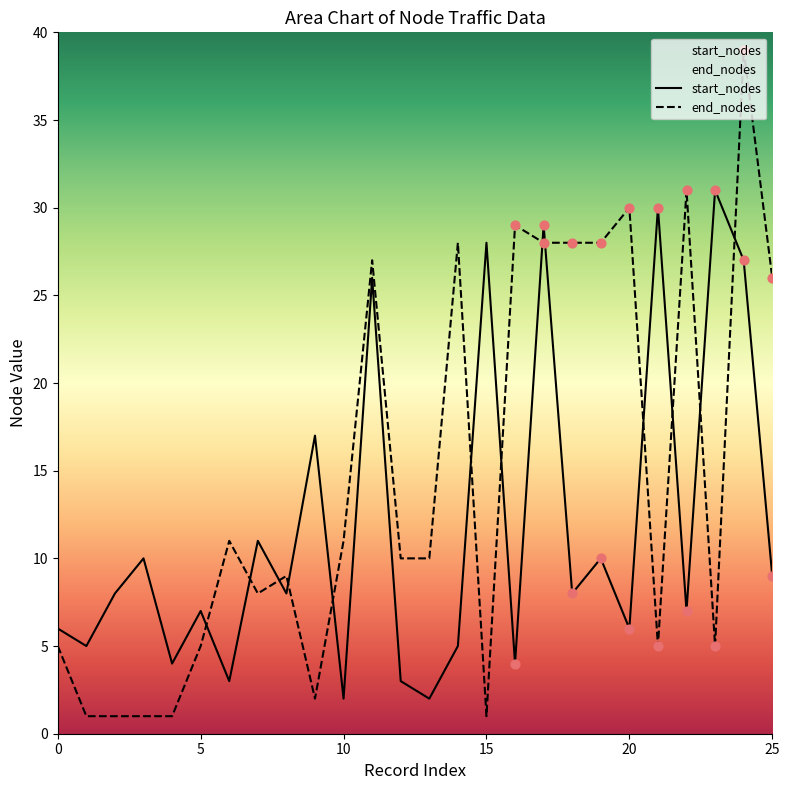

What are all the series names shown in the legend?

start_nodes, end_nodes